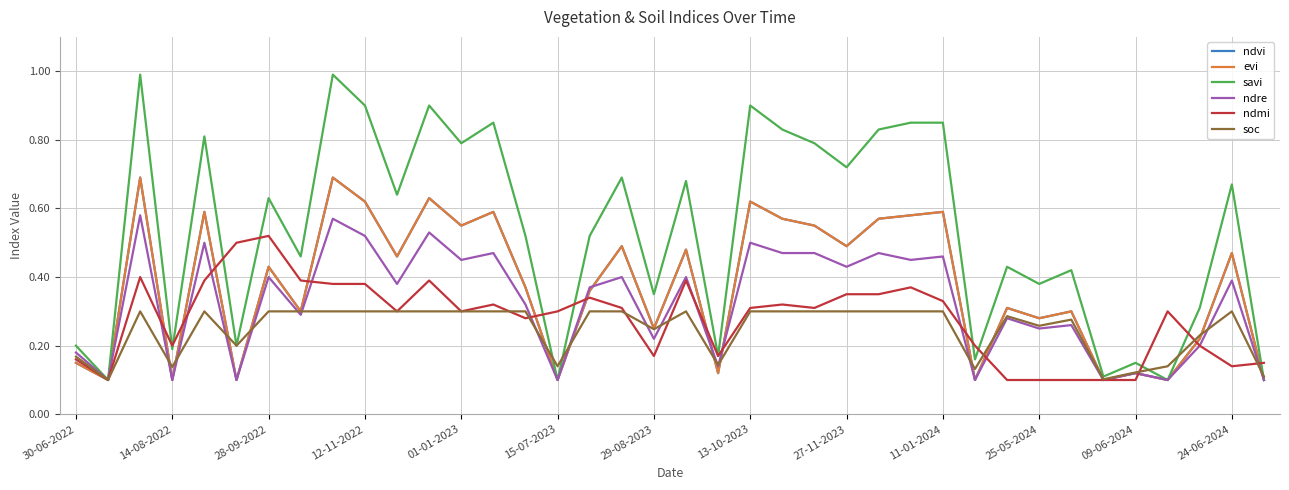

True or false: evi and savi intersect in this chart.

False